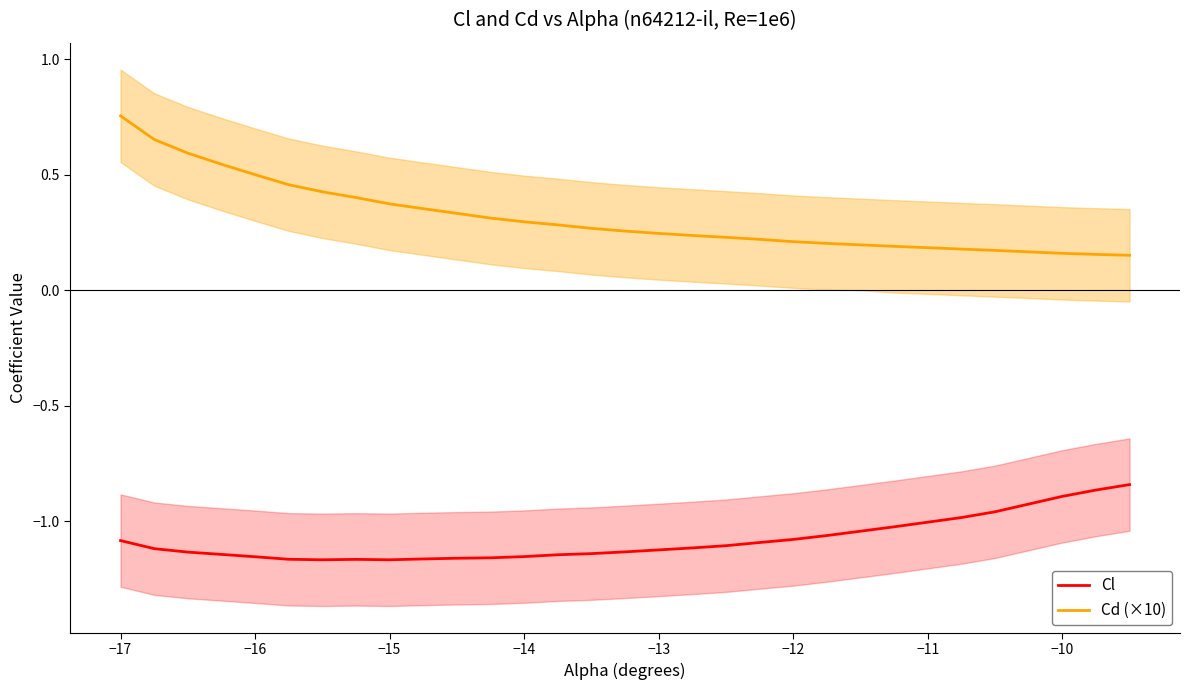

True or false: Cl and Cd (×10) cross at least once.

False